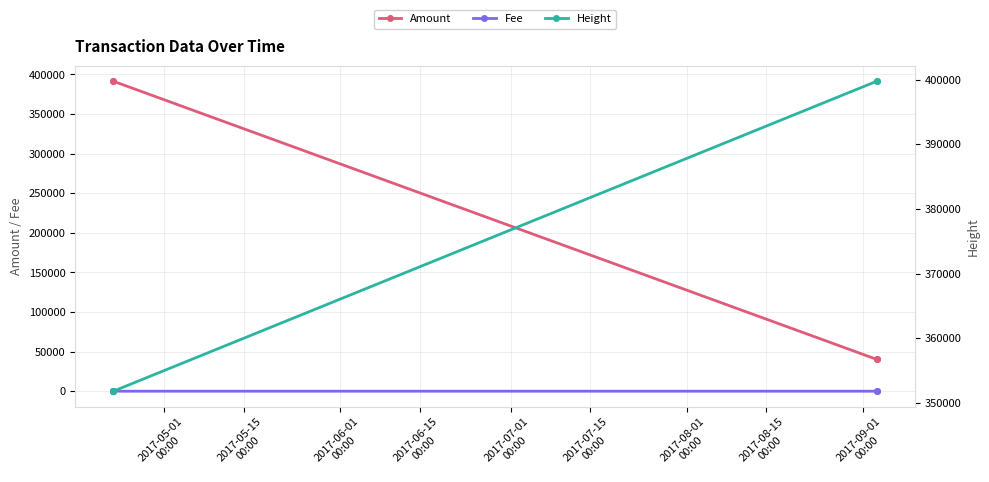

What are all the series names shown in the legend?

Amount, Fee, Height